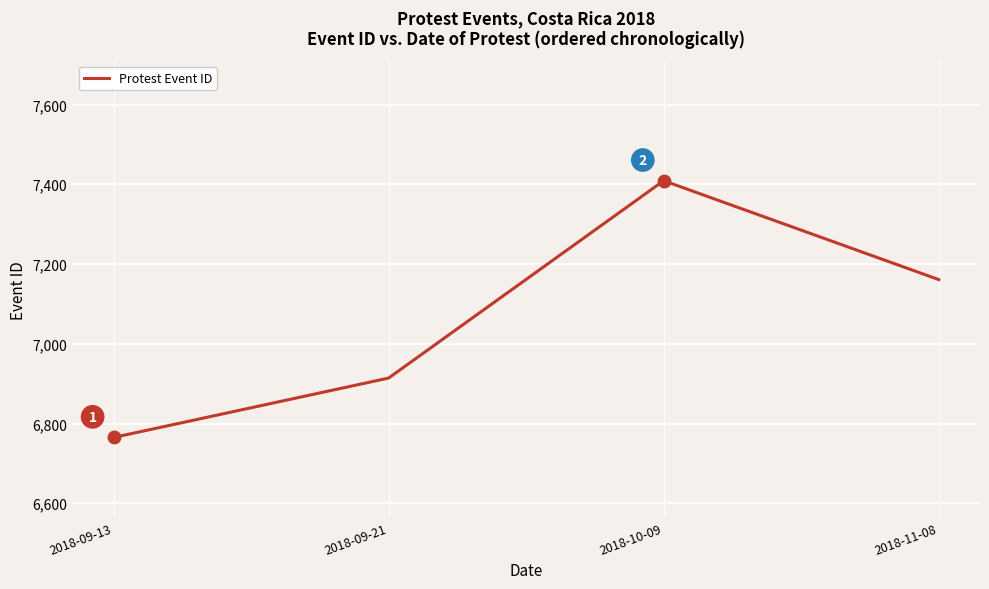

What is the change in value from 2018-10-09 to 2018-11-08?

-248